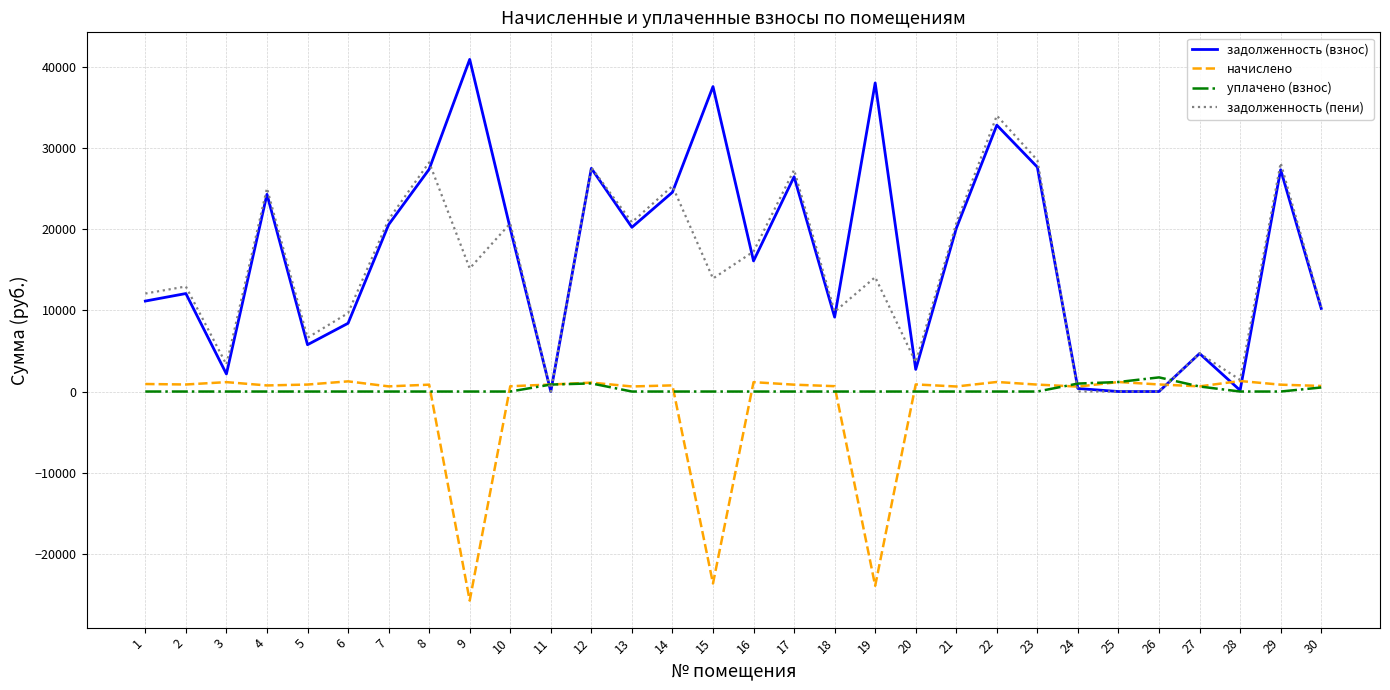

What is the maximum value shown in the chart?

40942.3